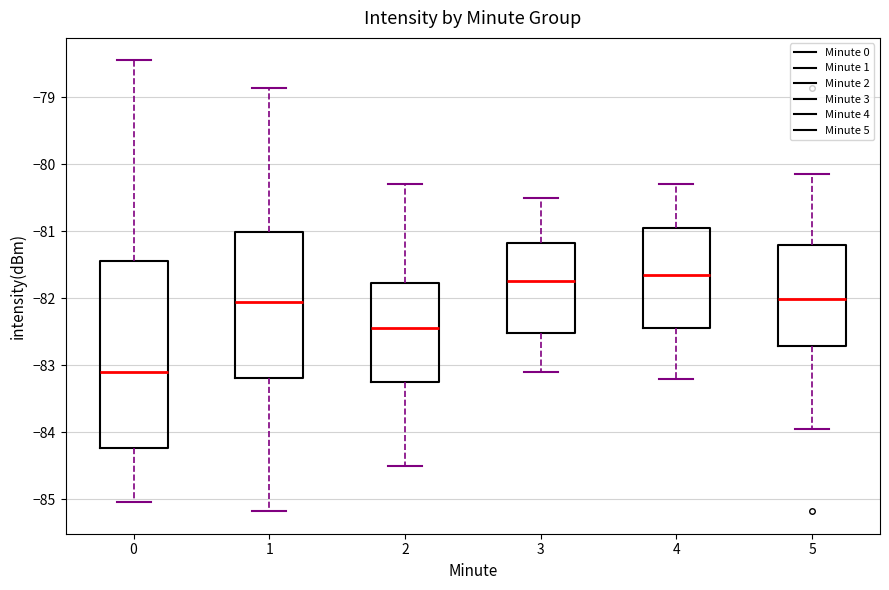

Which box is the tallest, from its lower edge to its upper edge?

0